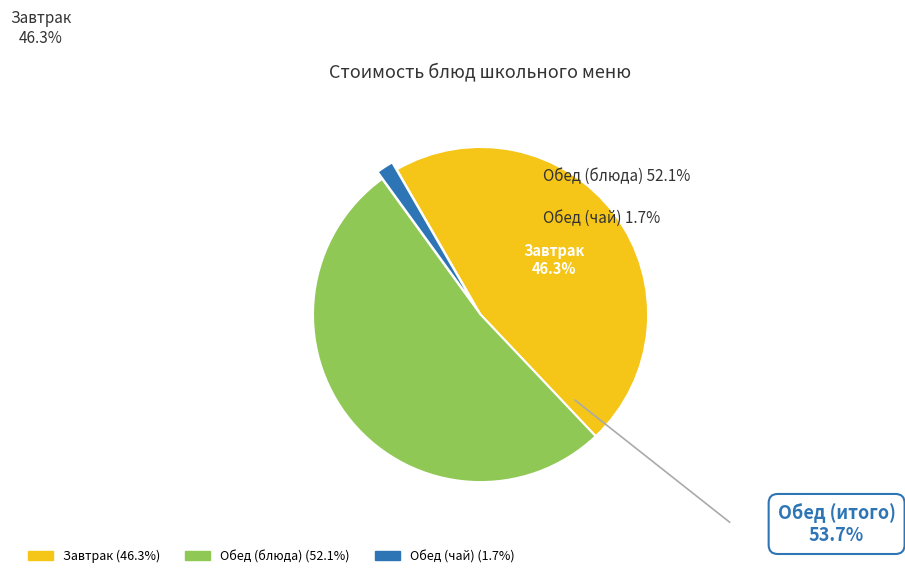

Is there a majority slice in this chart?

Yes